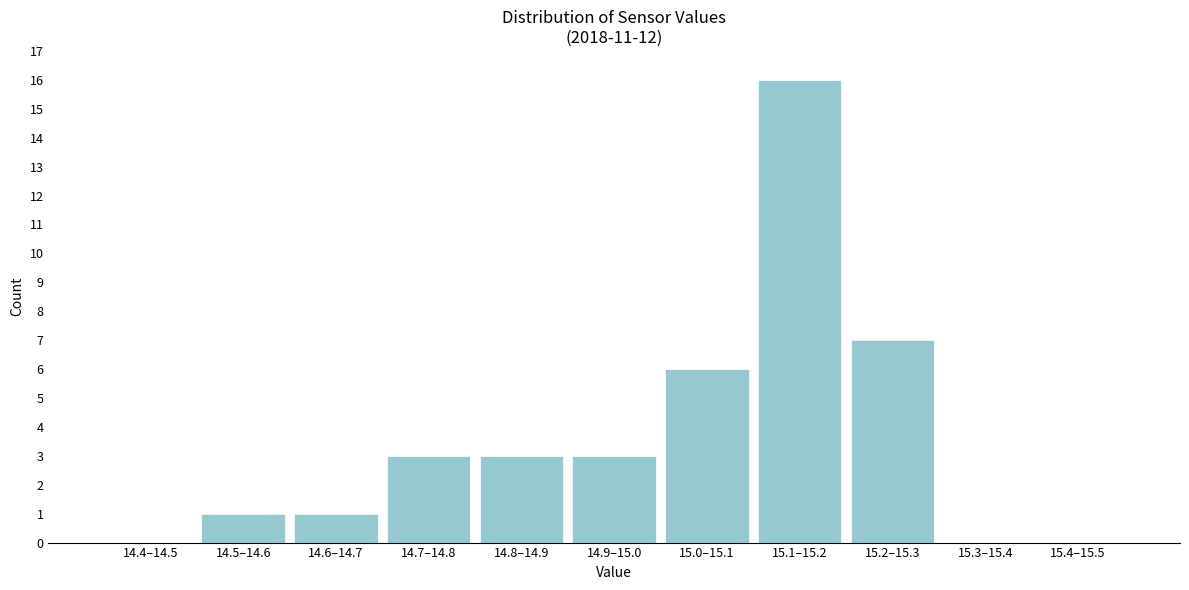

Reading left to right, transcribe all the data shown in this chart.

14.4–14.5=0	14.5–14.6=1	14.6–14.7=1	14.7–14.8=3	14.8–14.9=3	14.9–15.0=3	15.0–15.1=6	15.1–15.2=16	15.2–15.3=7	15.3–15.4=0	15.4–15.5=0